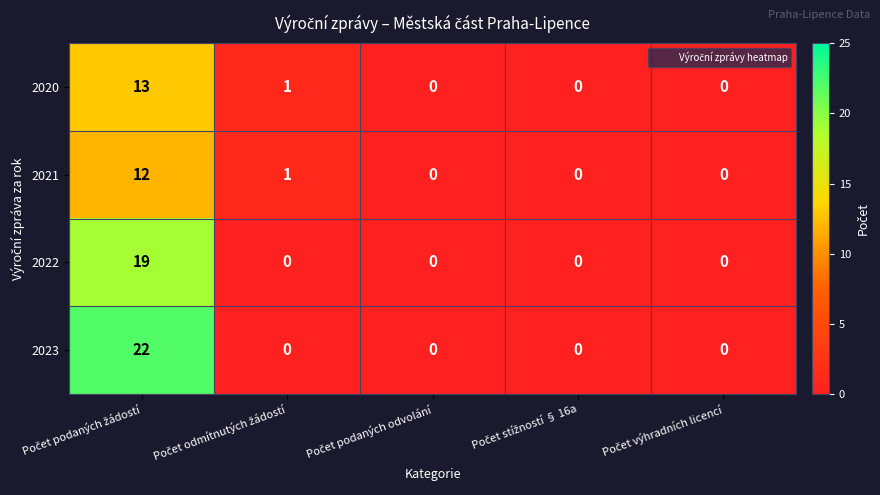

Reading right to left, extract all data points from this chart.

2020: 0	0	0	1	13
2021: 0	0	0	1	12
2022: 0	0	0	0	19
2023: 0	0	0	0	22